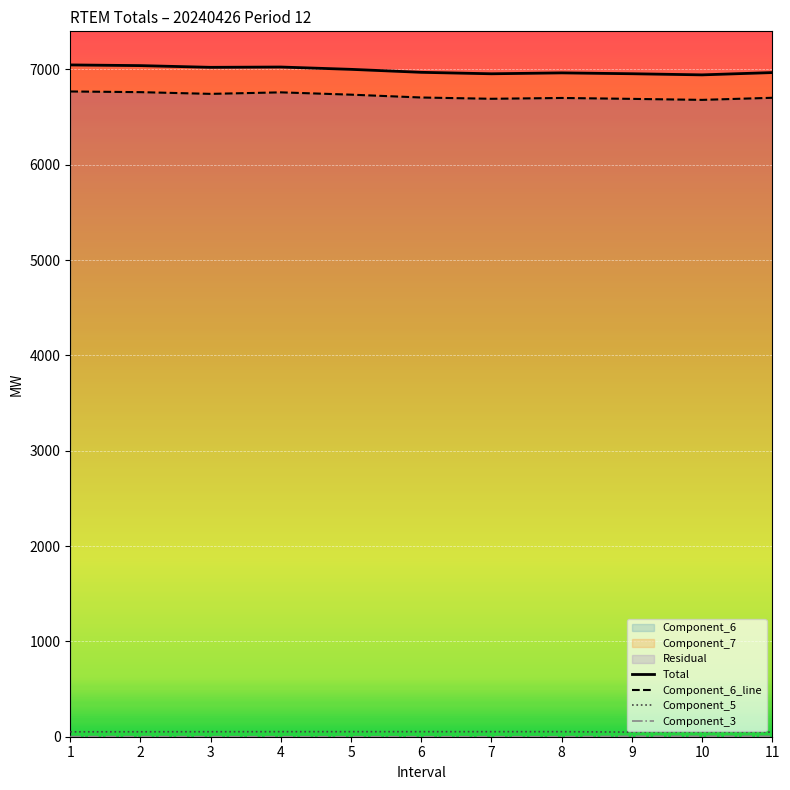

Reading left to right, list all the values displayed in this chart.

Total: 7046.6	7039.3	7021.4	7024.6	7000.2	6969.0	6953.7	6963.2	6954.1	6942.3	6966.4
Component_6_line: 6768.1	6761.1	6743.0	6758.9	6734.7	6704.9	6691.4	6700.0	6690.5	6679.9	6701.9
Component_5: 51.5	52.0	52.5	53.0	53.0	53.0	53.0	53.0	48.4	48.5	48.5
Component_3: 1.5	1.0	0.5	0.0	0.0	0.0	0.0	0.0	4.6	4.5	4.5